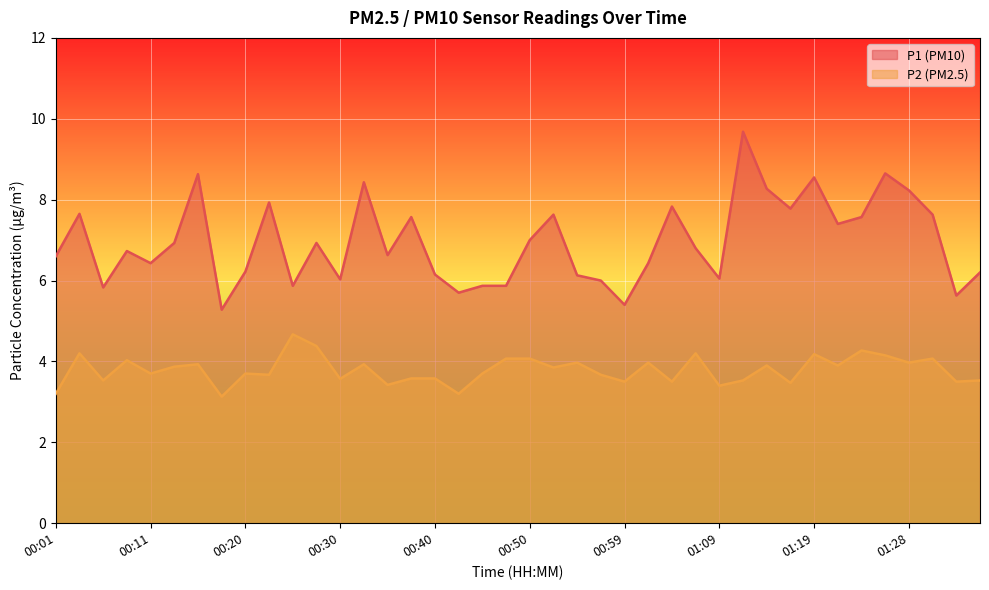

What is the difference between the second highest and minimum values in the P2 series?

1.2